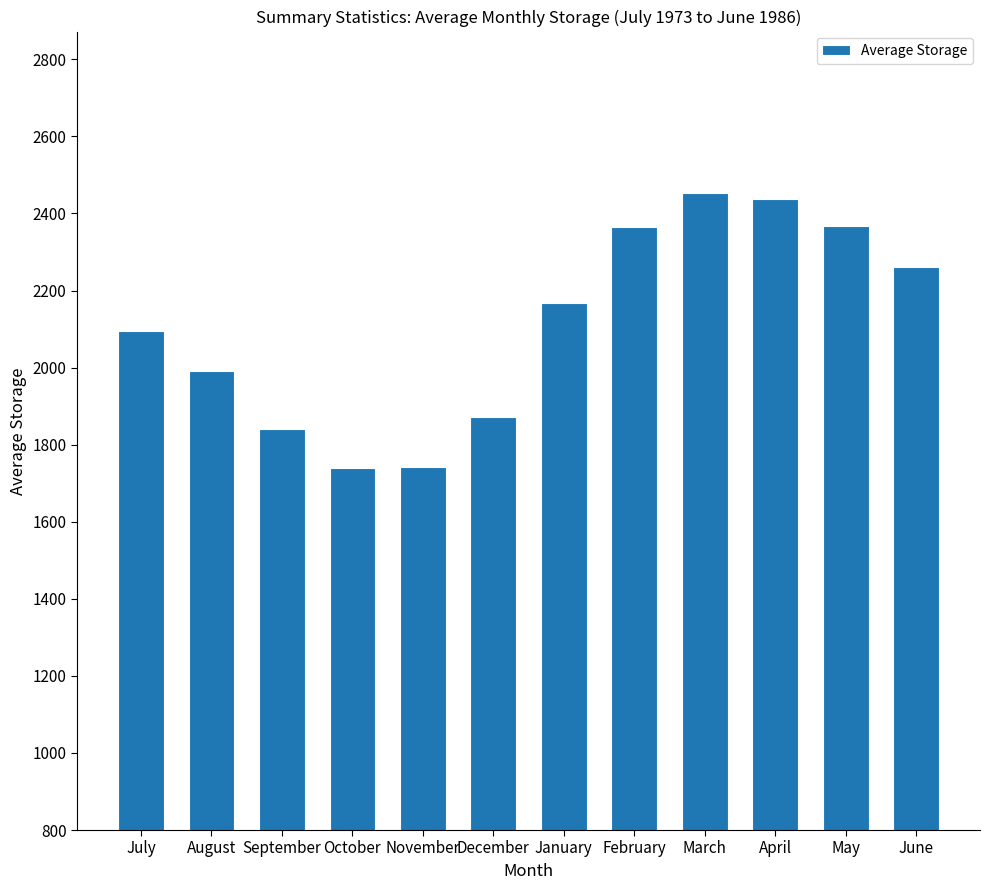

How many data points are less than 2167?

6